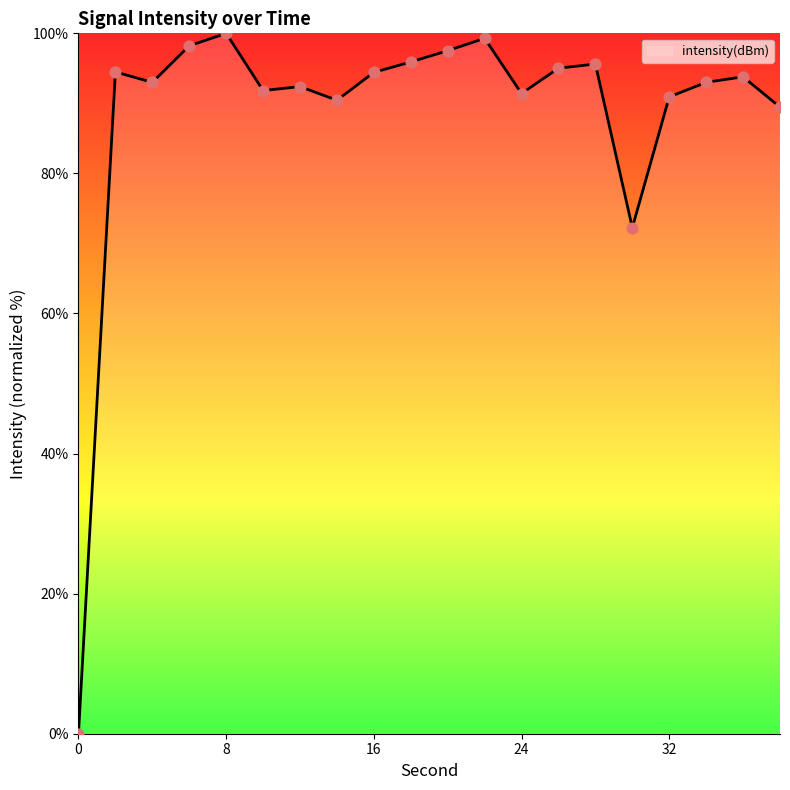

What is the difference between the maximum and minimum values?

100.0